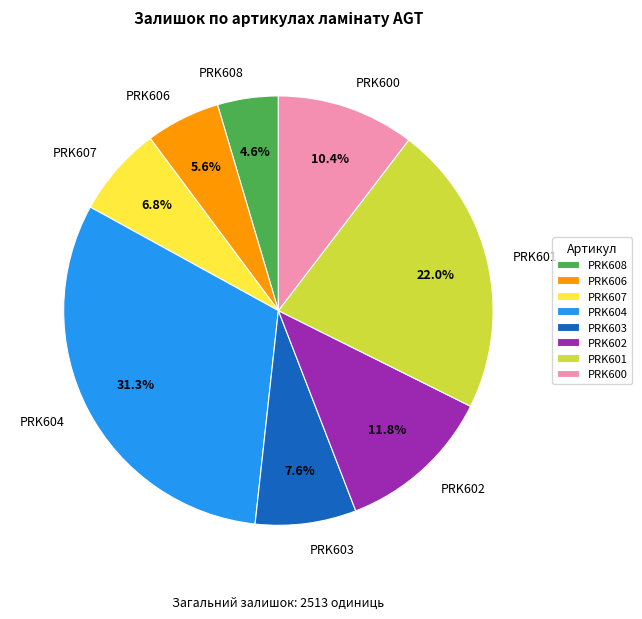

To the nearest percent, what is the difference between the largest and smallest slice percentages?

27%